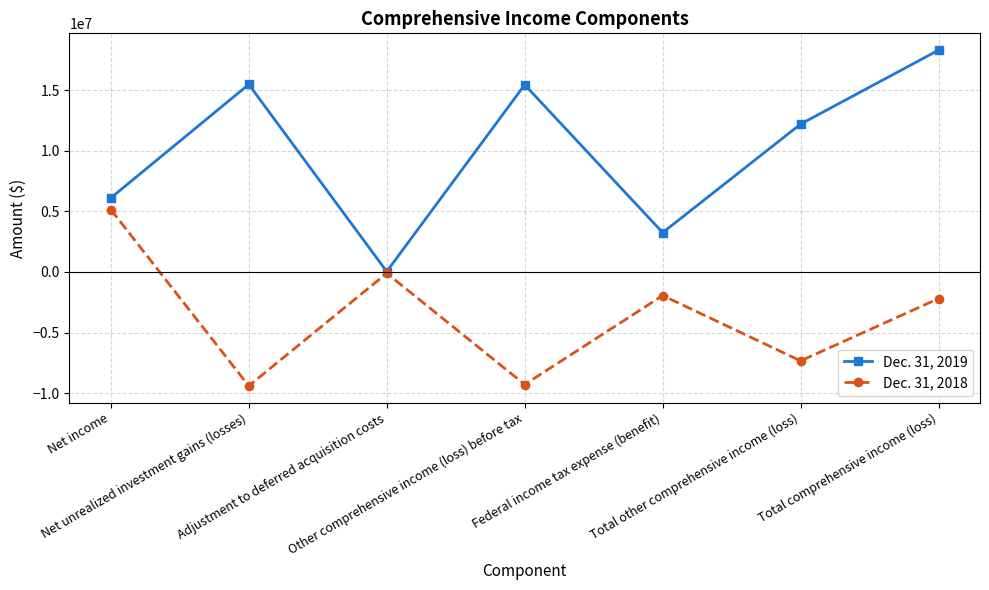

Rank the series by their average value, from lowest to highest.

Dec. 31, 2018, Dec. 31, 2019